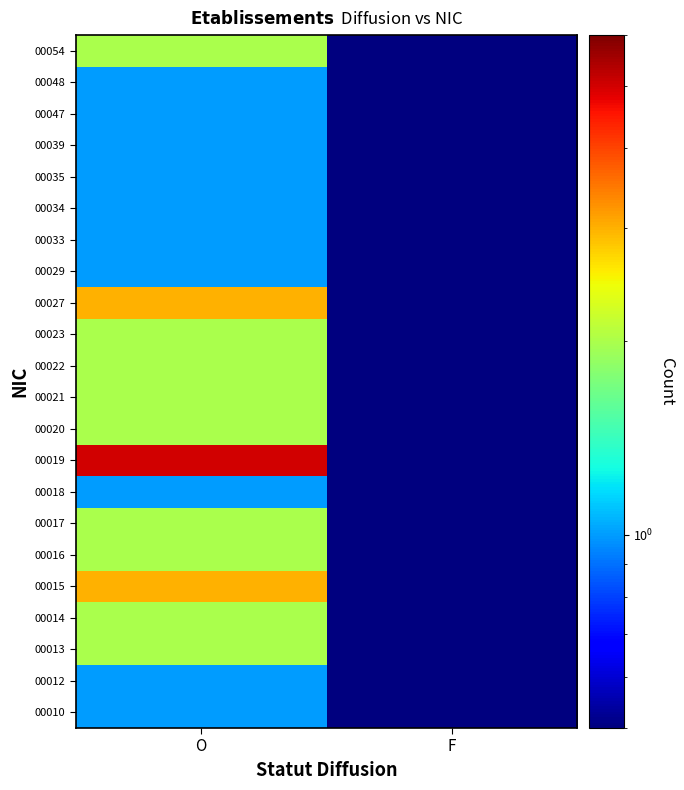

Which label corresponds to the largest value in the chart?

O